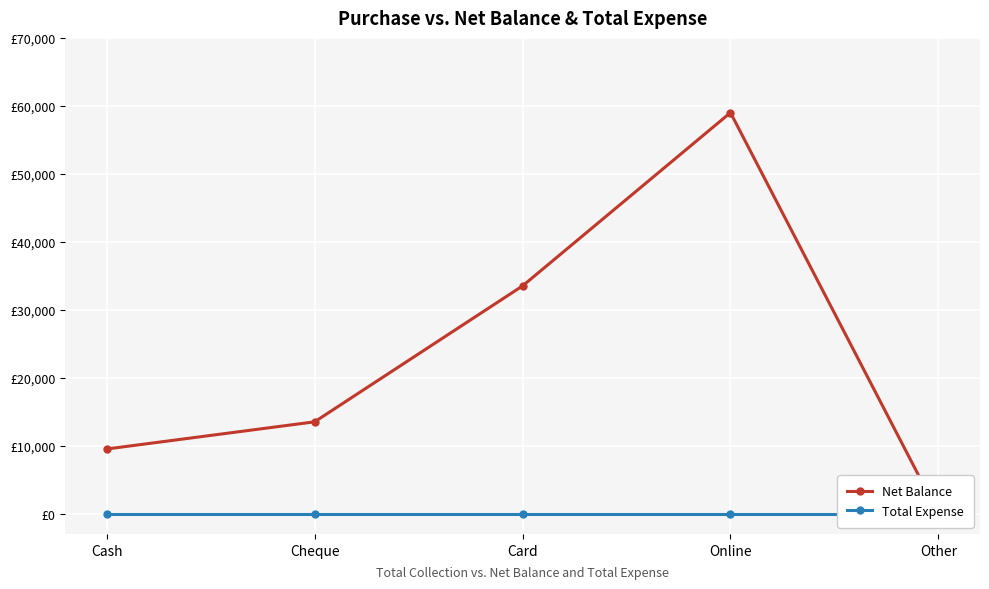

In Net Balance, how many points are higher than both neighbors (excluding endpoints)?

1